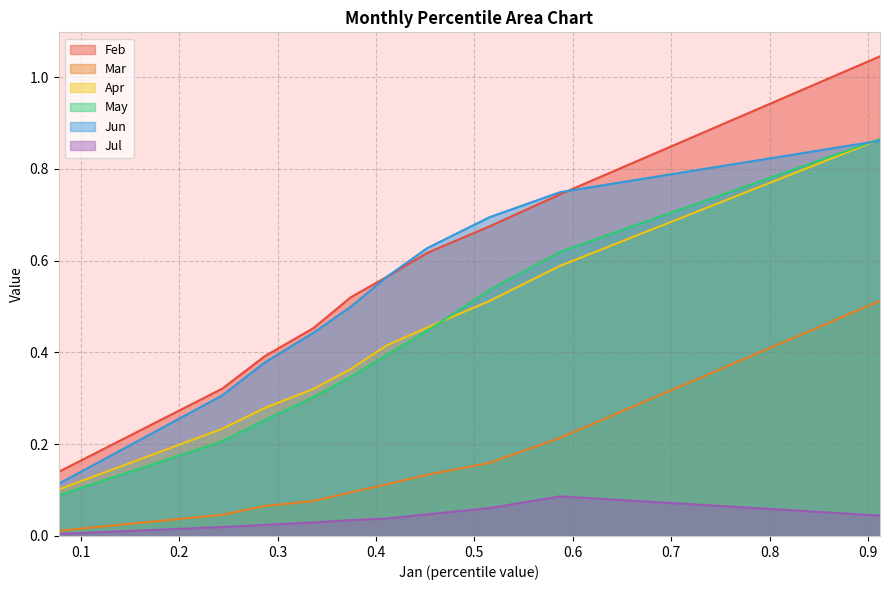

What is the greatest value displayed?

1.0